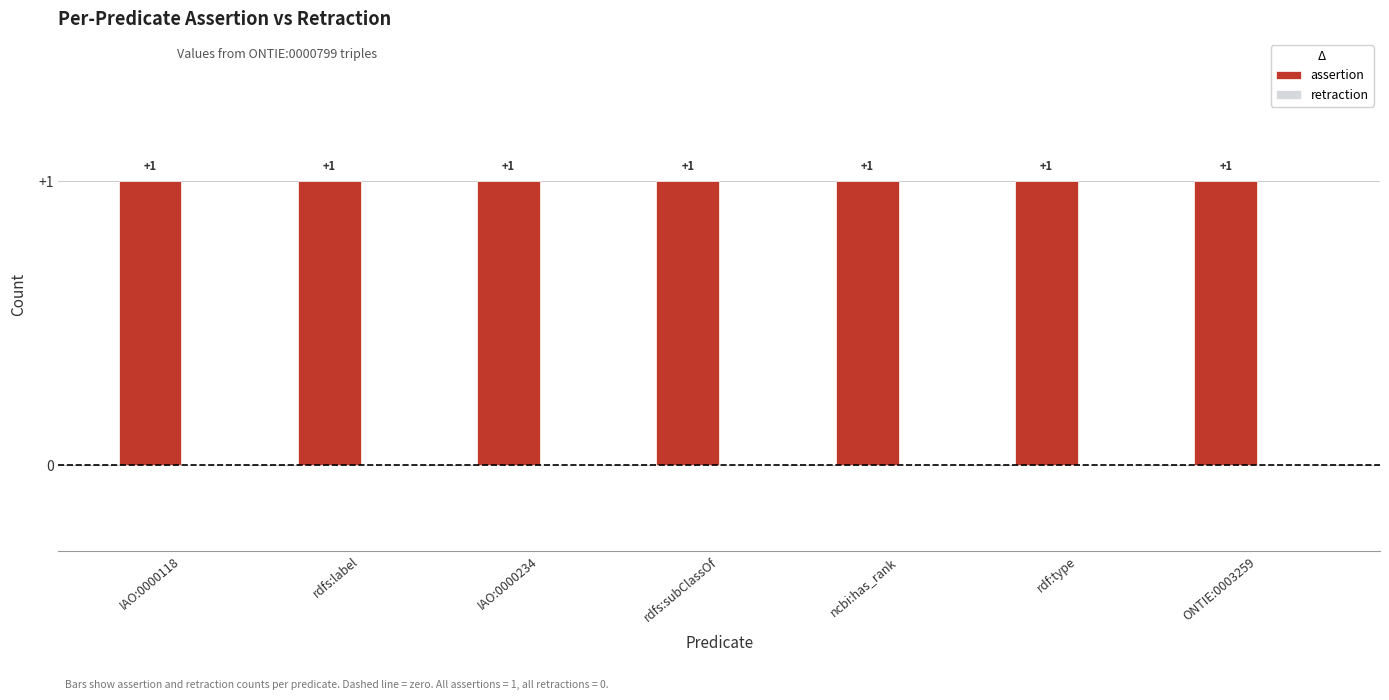

What is the label of the 5th bar from the right?

IAO:0000234